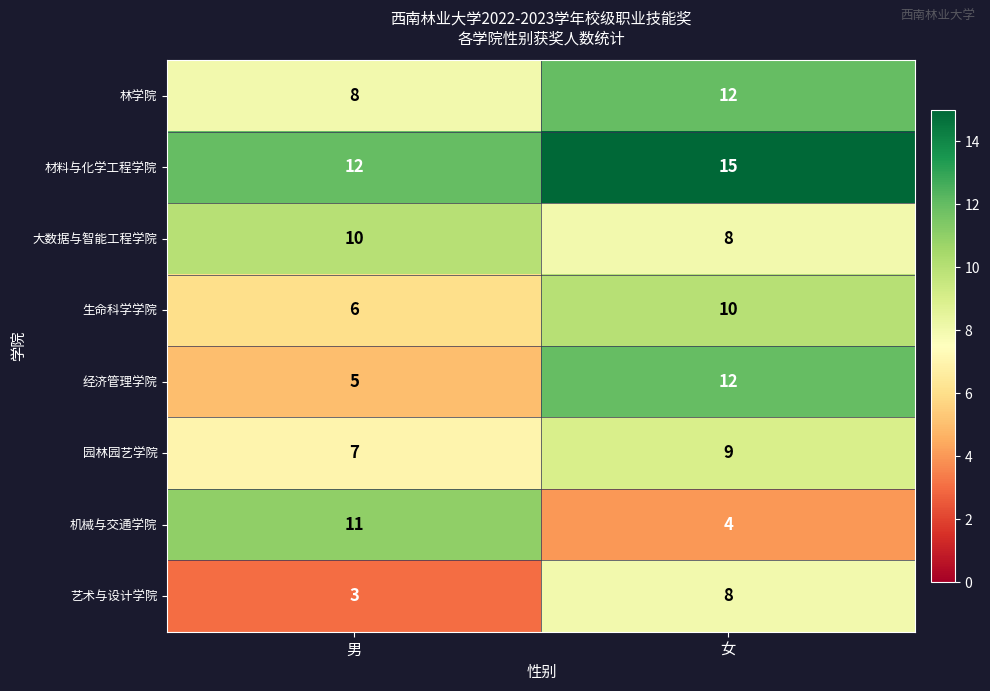

Reading left to right, extract all data points from this chart.

林学院: 8	12
材料与化学工程学院: 12	15
大数据与智能工程学院: 10	8
生命科学学院: 6	10
经济管理学院: 5	12
园林园艺学院: 7	9
机械与交通学院: 11	4
艺术与设计学院: 3	8